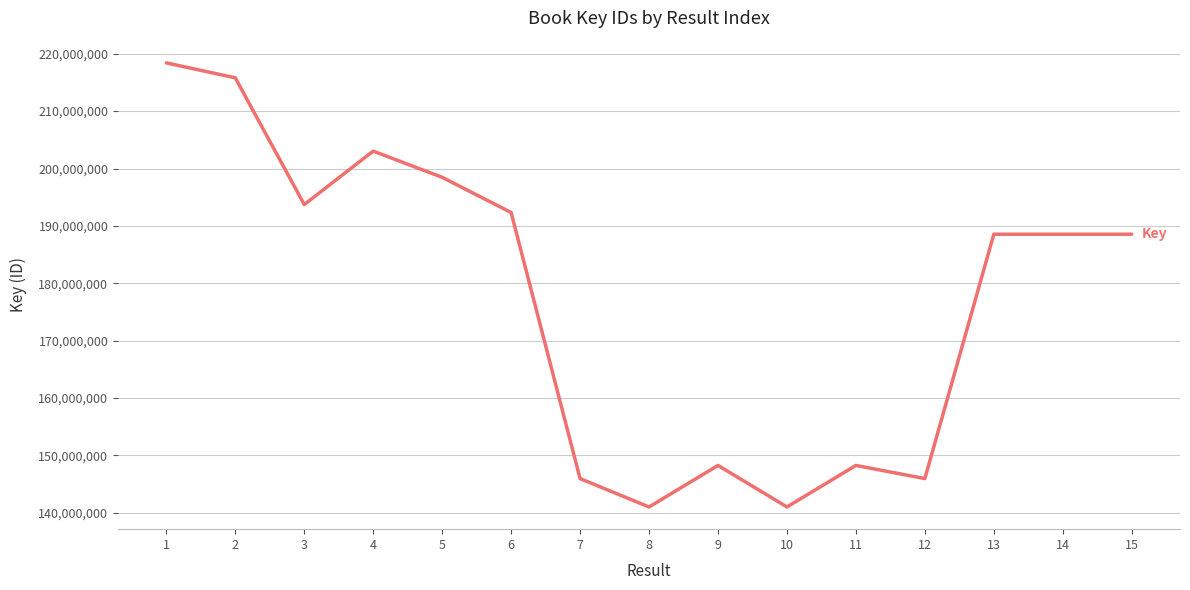

Approximately how many times larger is the value at 9 compared to 10?

1.1